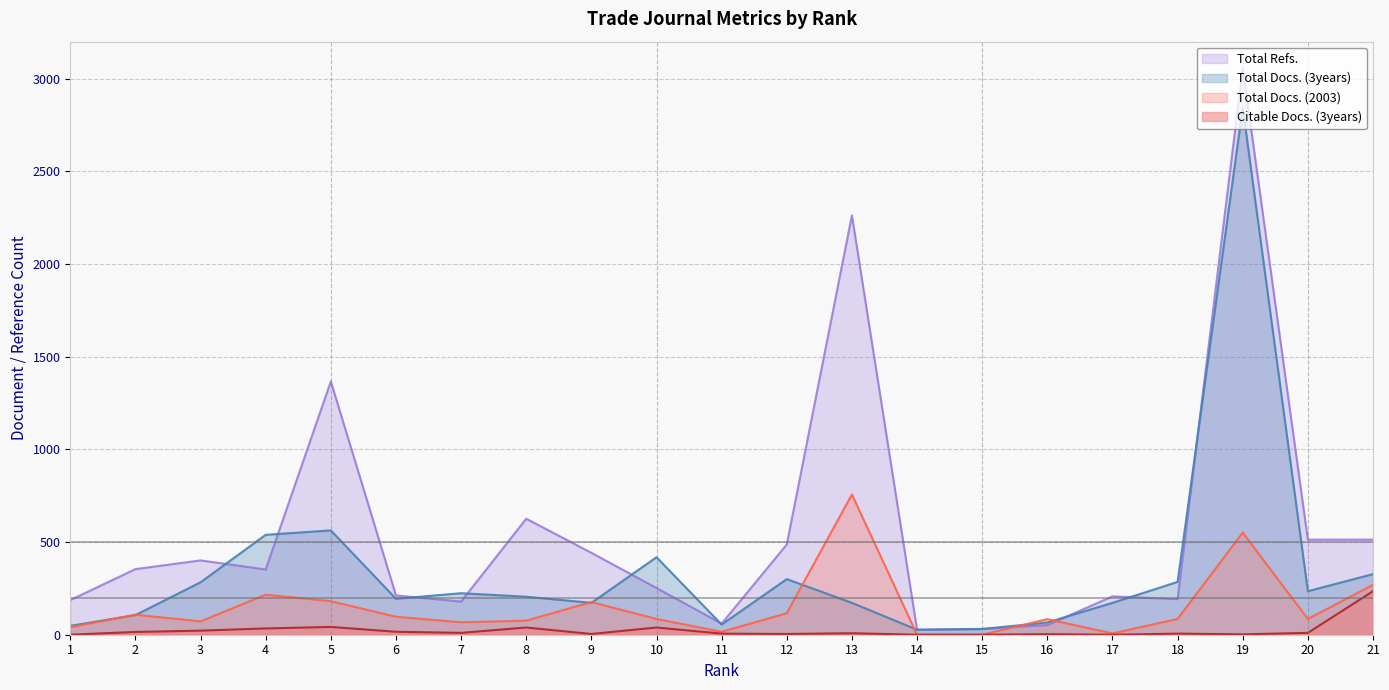

How many lines are shown in the chart?

4